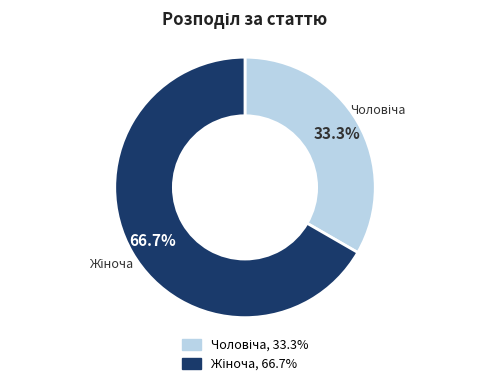

Is there any slice that represents more than half of the pie?

Yes